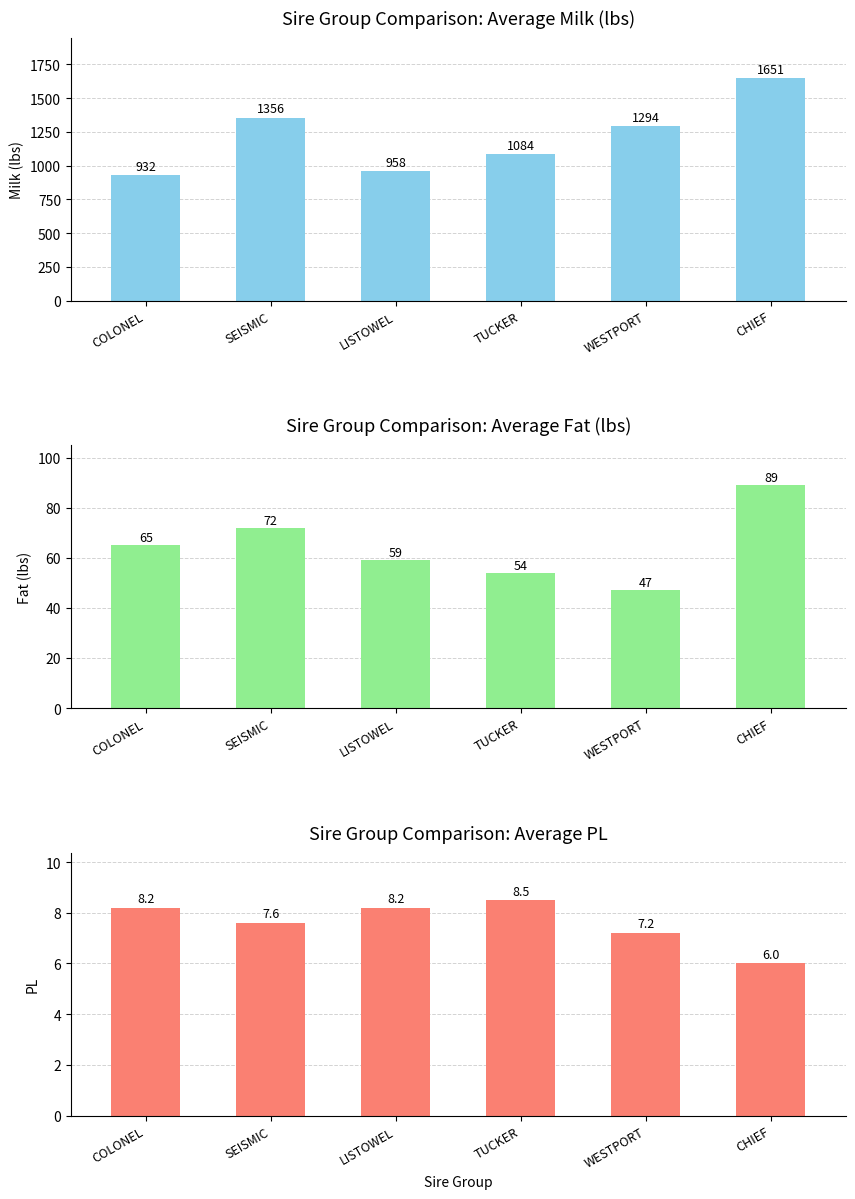

Is it true that PL equals 13.4 at SEISMIC?

False